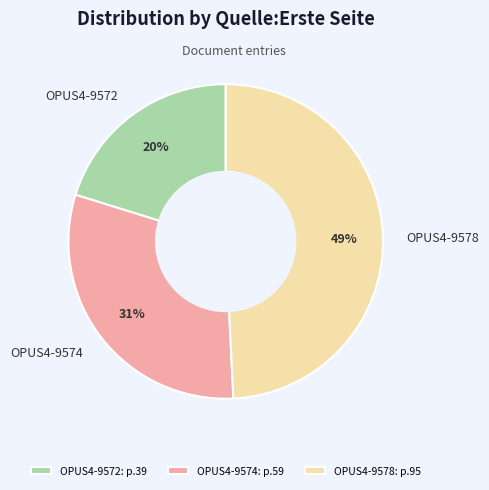

Which category has the biggest portion of the pie?

OPUS4-9578